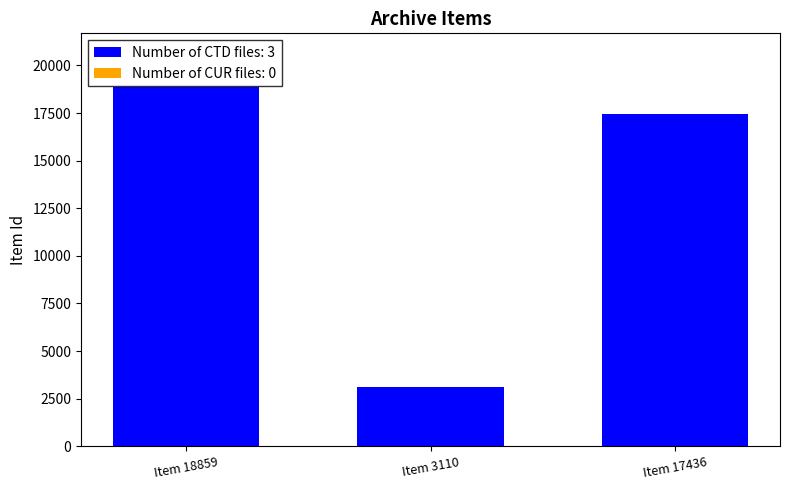

What is the minimum value shown in the chart?

3110